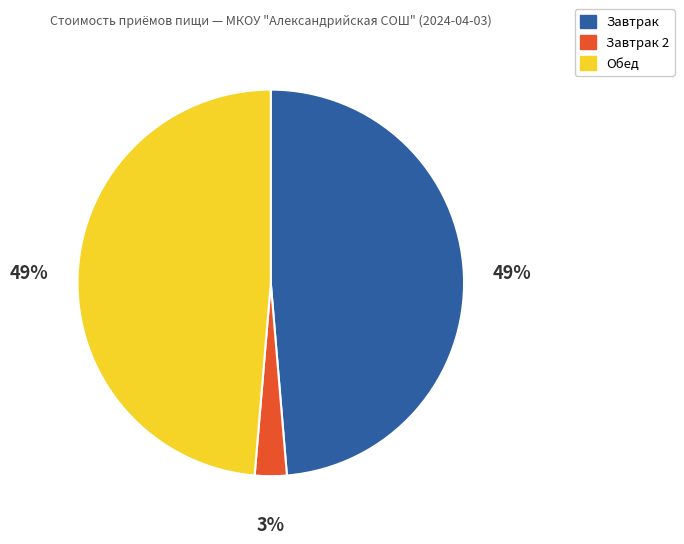

Is there any slice that represents more than half of the pie?

No